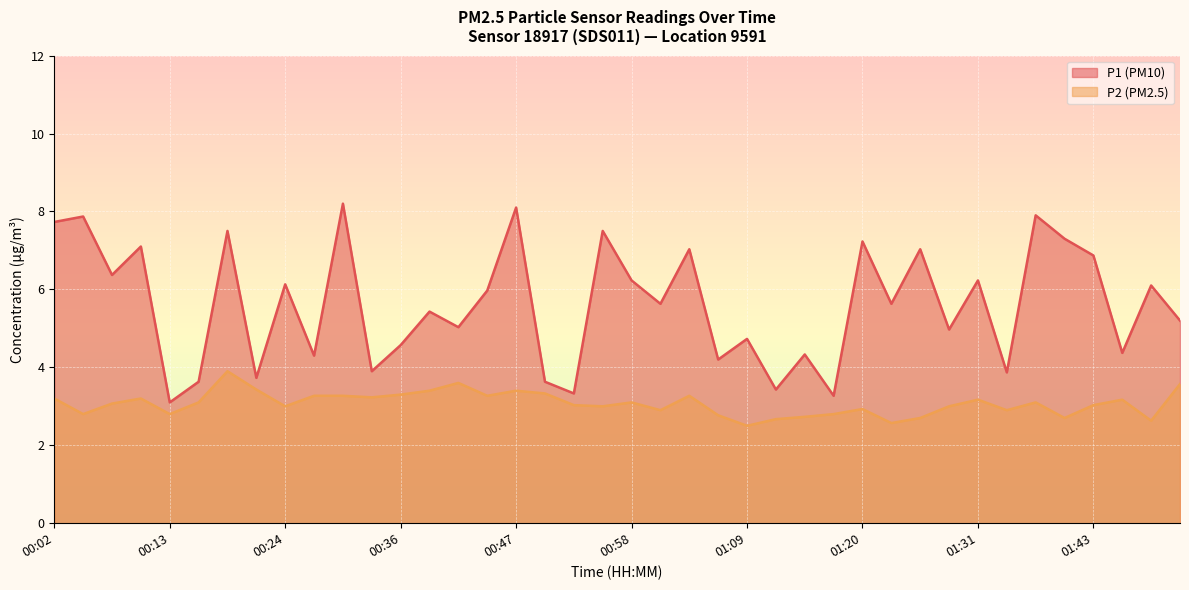

What is the sum of all P2 values?

122.8